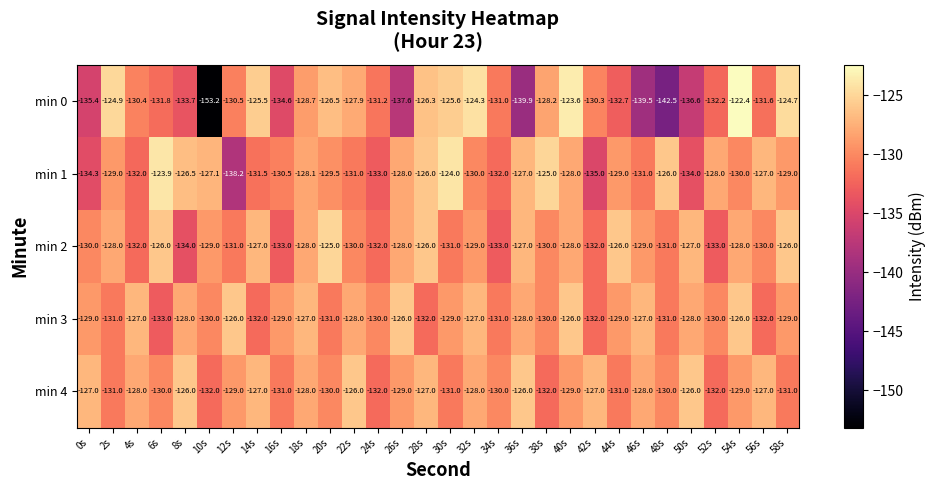

True or false: min 1 has a value of -87.3 at 40s.

False